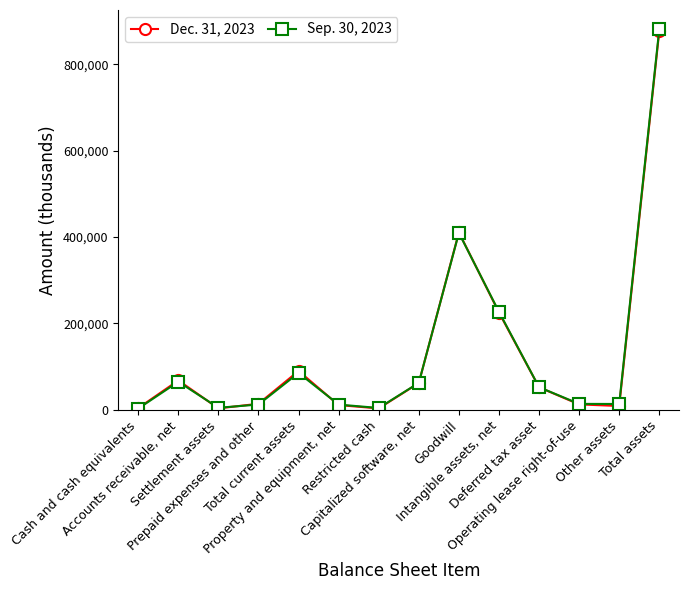

List the series in order of their peak value, lowest first.

Dec. 31, 2023, Sep. 30, 2023